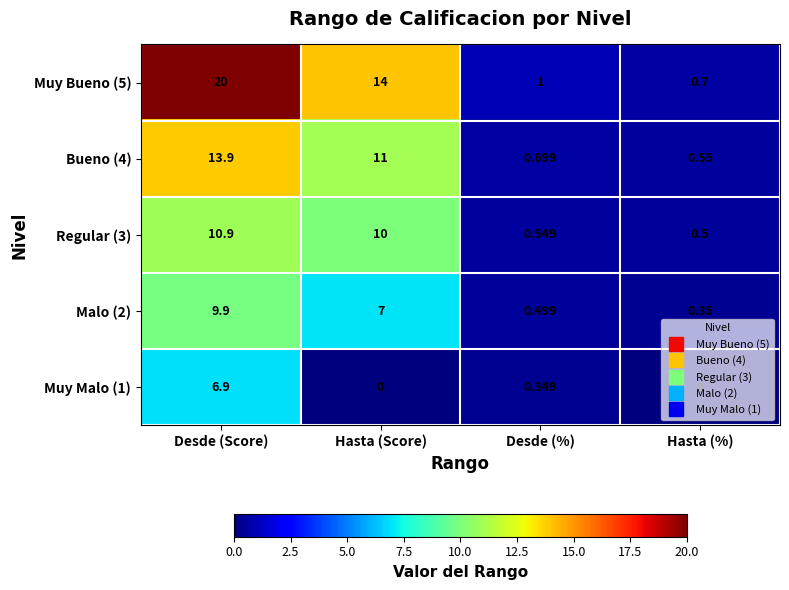

How many values in the Malo (2) series are below 7?

2